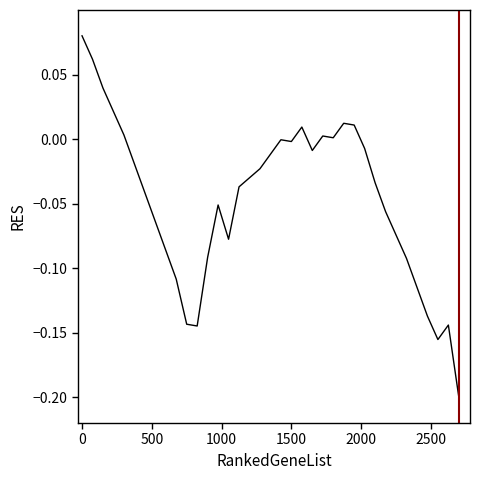

What is the difference between the maximum and minimum values?

0.3